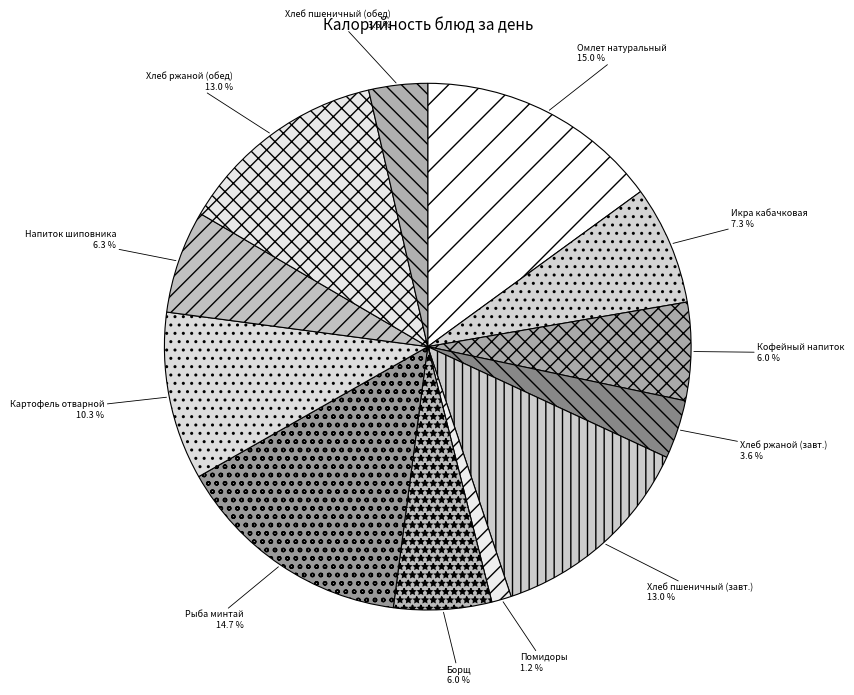

Does any single category account for the majority?

No